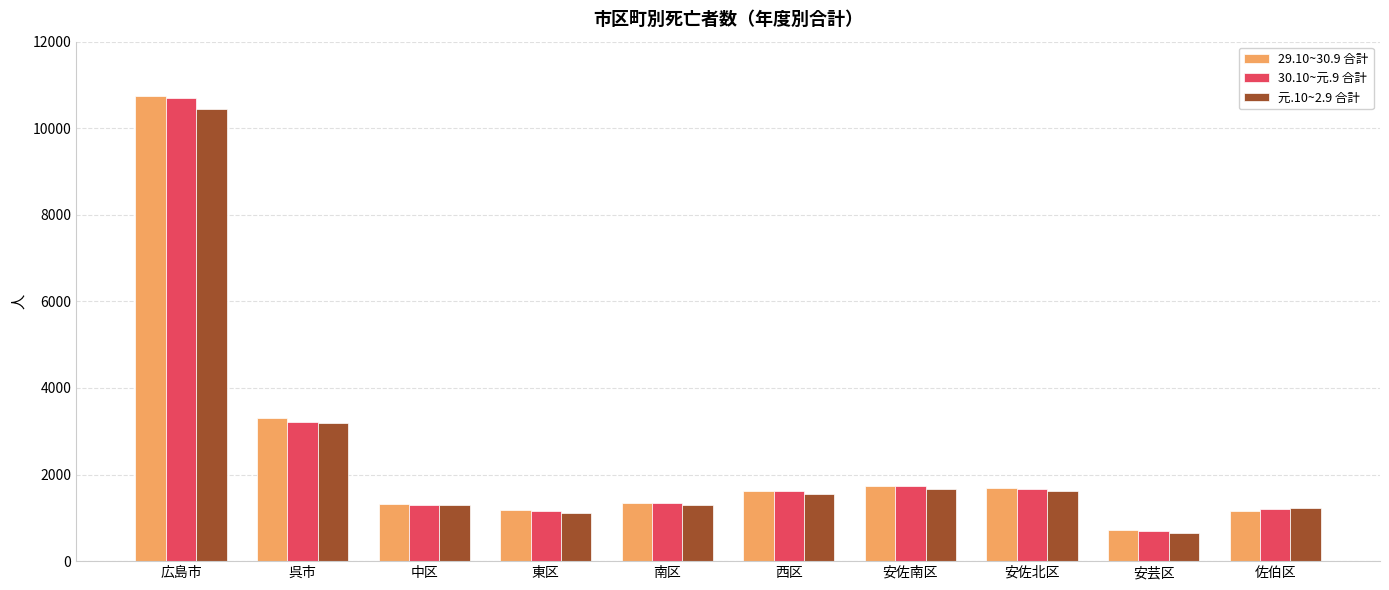

What is the difference between the maximum and second lowest values in the 29.10~30.9 合計 series?

9586